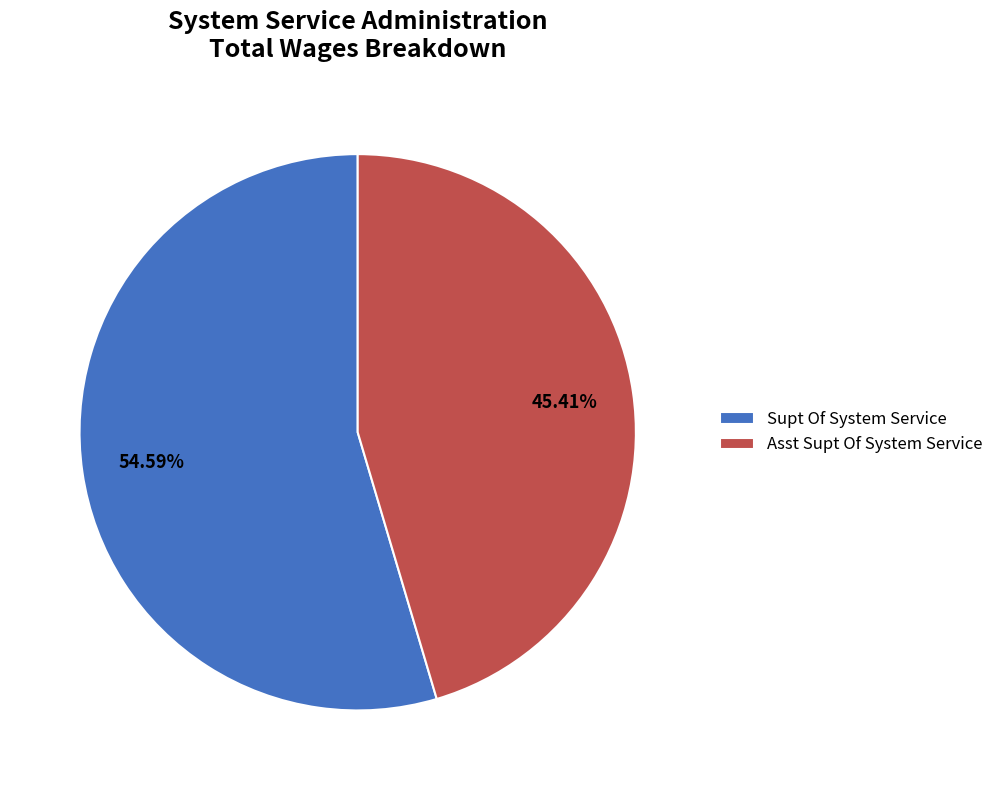

What percentage do Supt Of System Service and Asst Supt Of System Service together represent?

100.0%